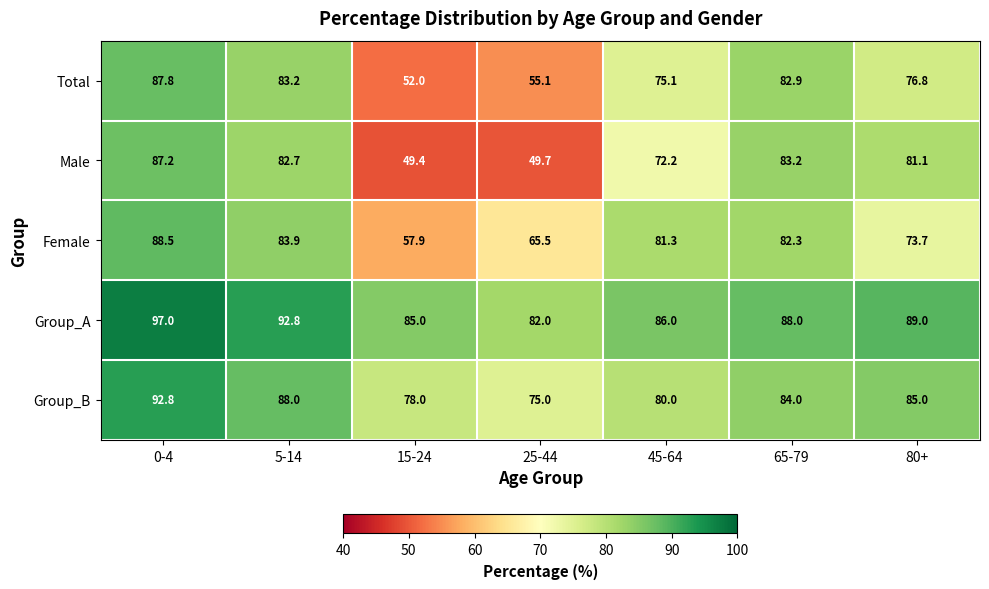

Which series has the widest spread of values?

Male